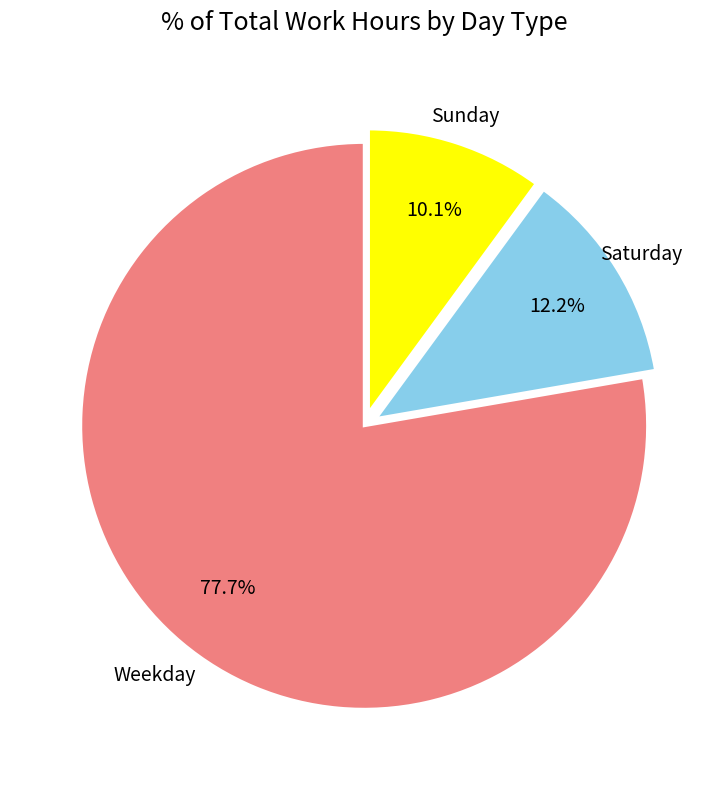

Count the number of slices in the pie.

3